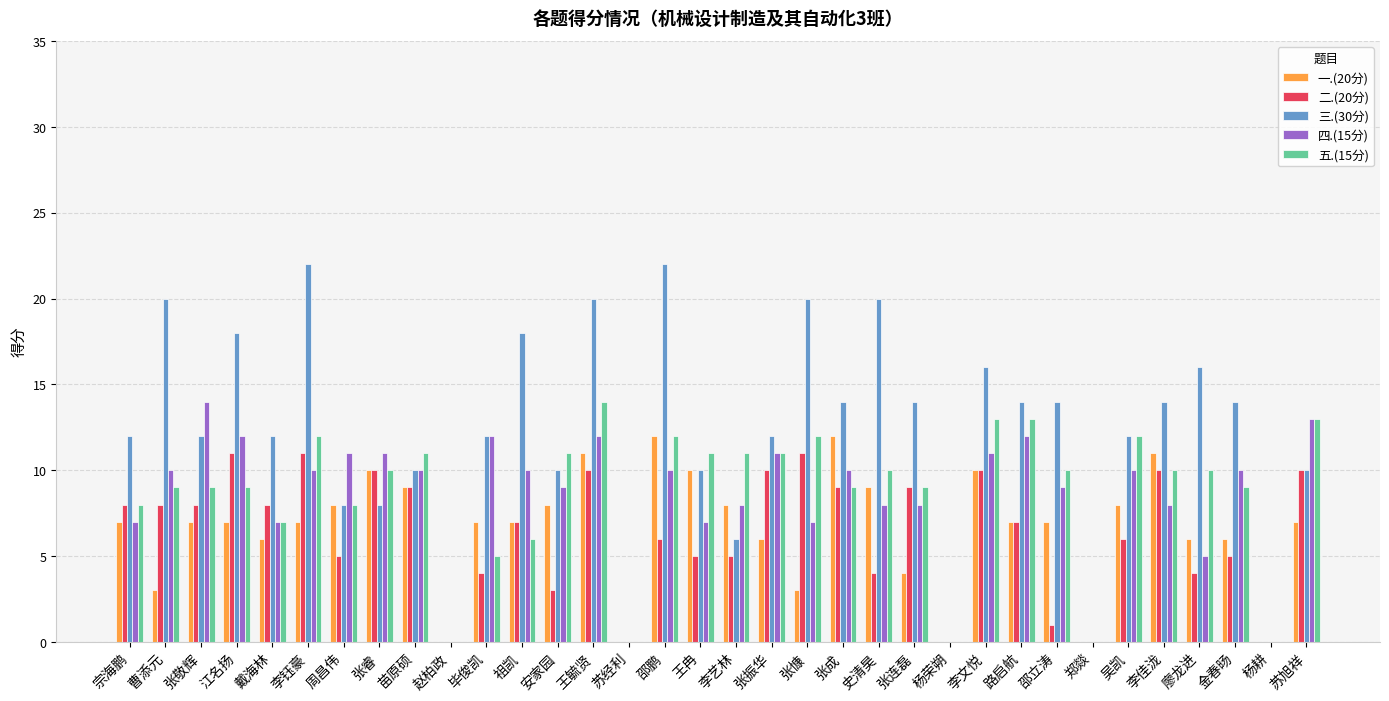

Count the number of data series in this chart.

5